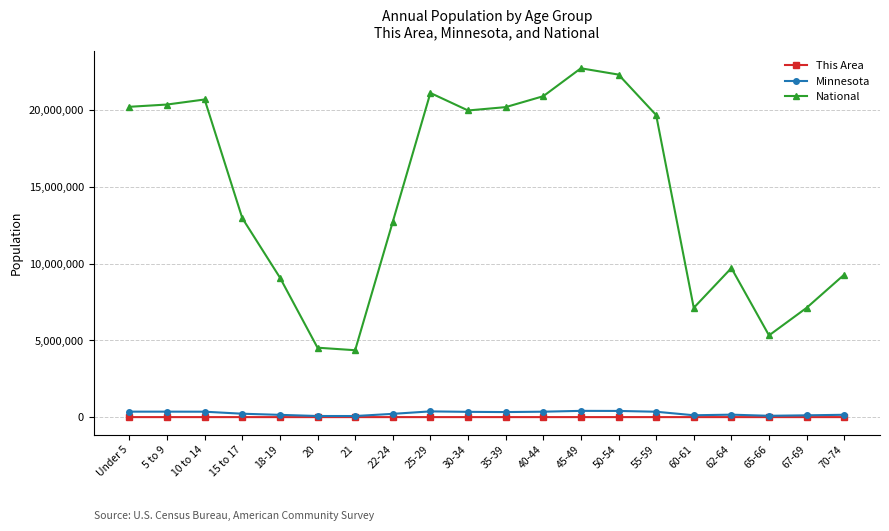

In This Area, how many points are higher than both neighbors (excluding endpoints)?

4